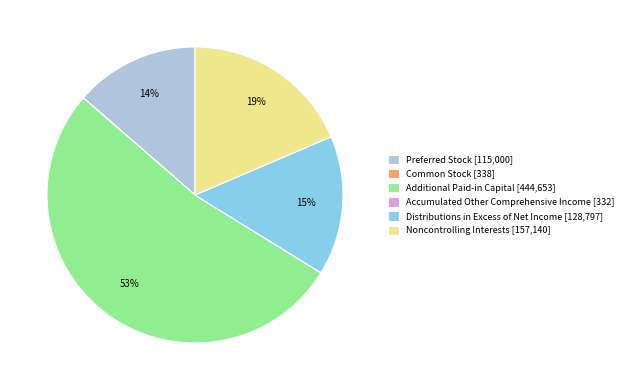

Which category accounts for the majority?

Additional Paid-in Capital